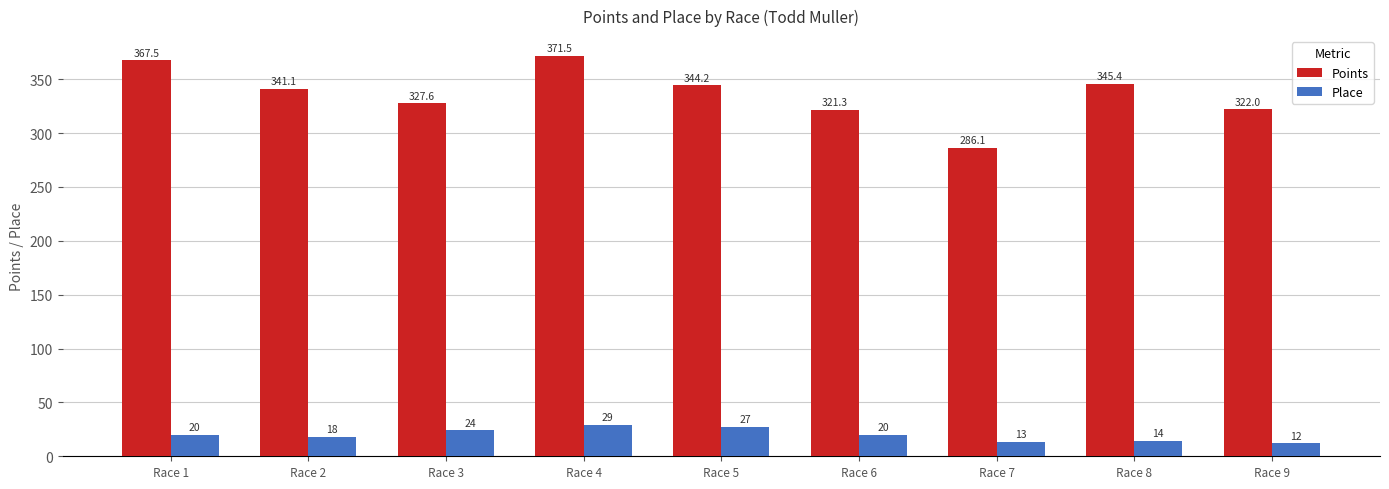

The Place series shows 27.0 at Race 5. True or false?

True